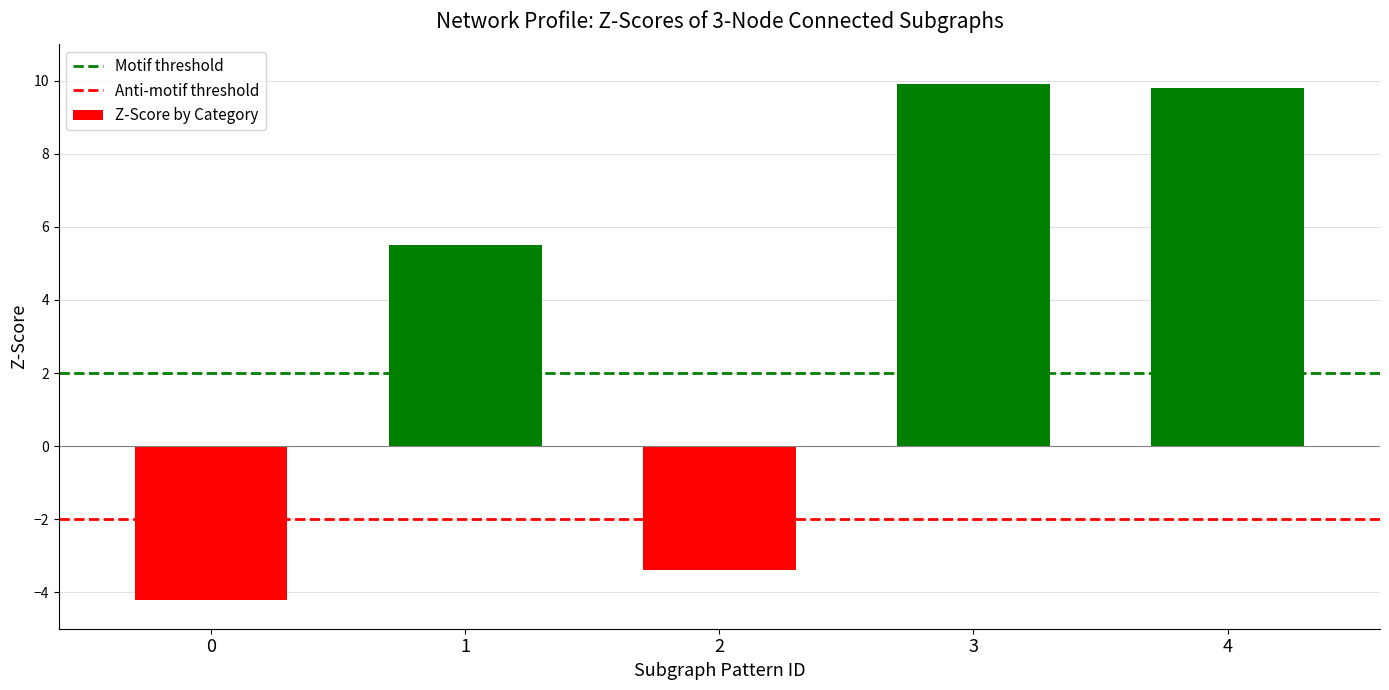

What is the smallest value displayed?

-4.2